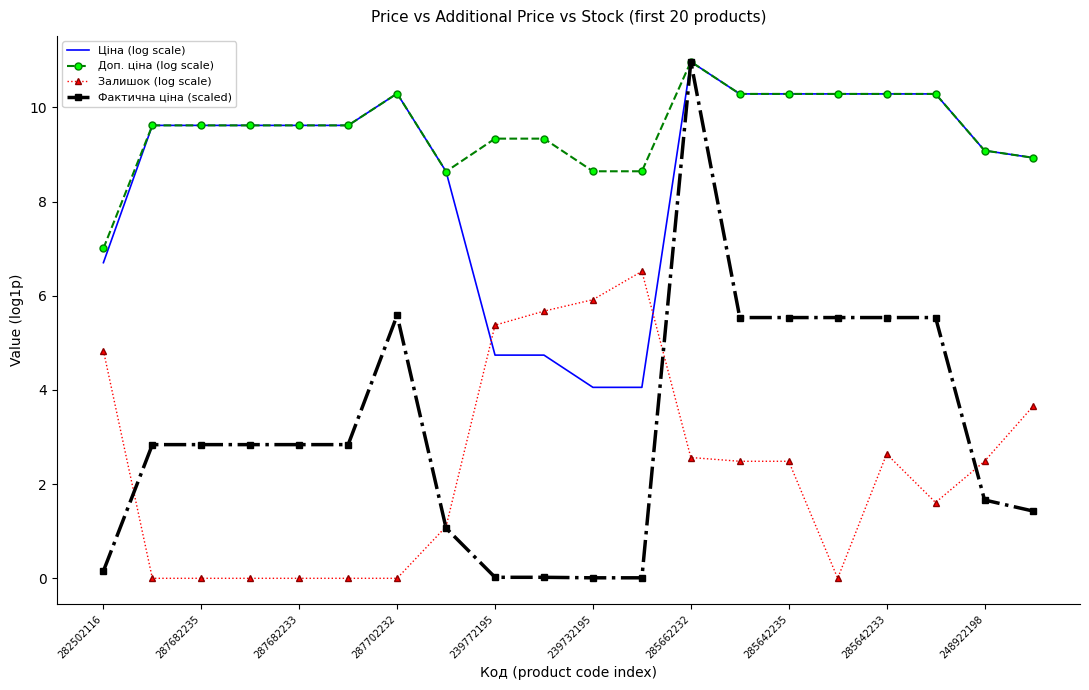

True or false: Доп. ціна (log scale) and Залишок (log scale) intersect in this chart.

False